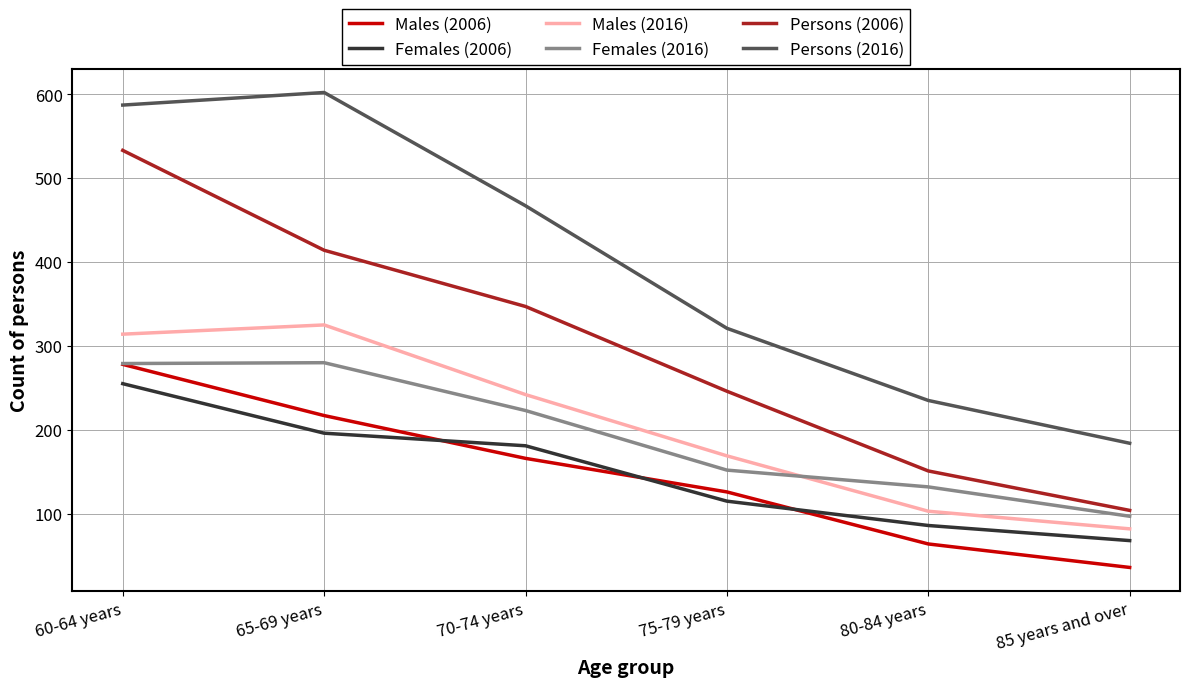

True or false: Males (2016) has more than 0 points higher than both neighbors.

True